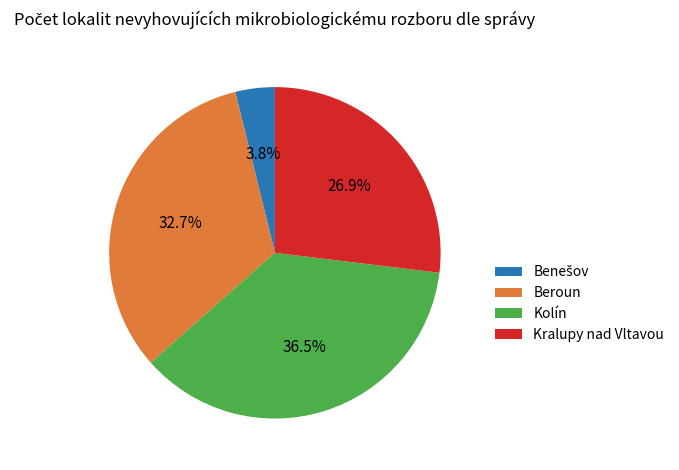

Approximately how many times larger is the value at Kolín compared to Beroun?

1.1